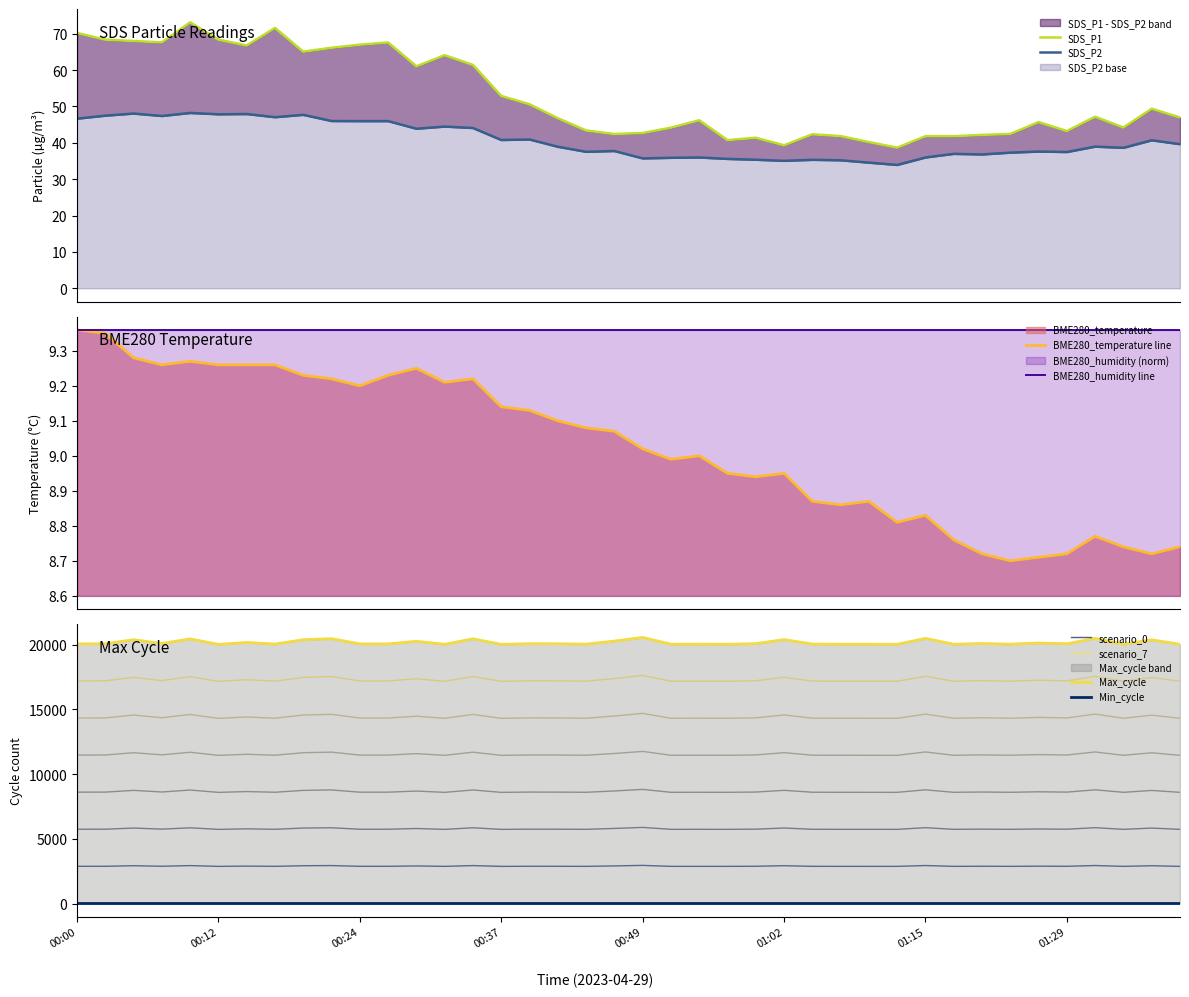

Which has a higher value, 00:00 or 00:42?

00:00